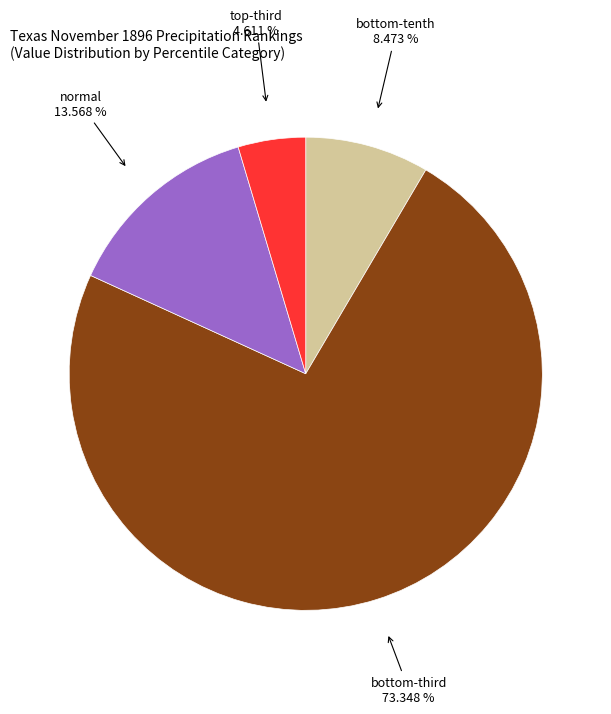

Is there any slice that represents more than half of the pie?

Yes